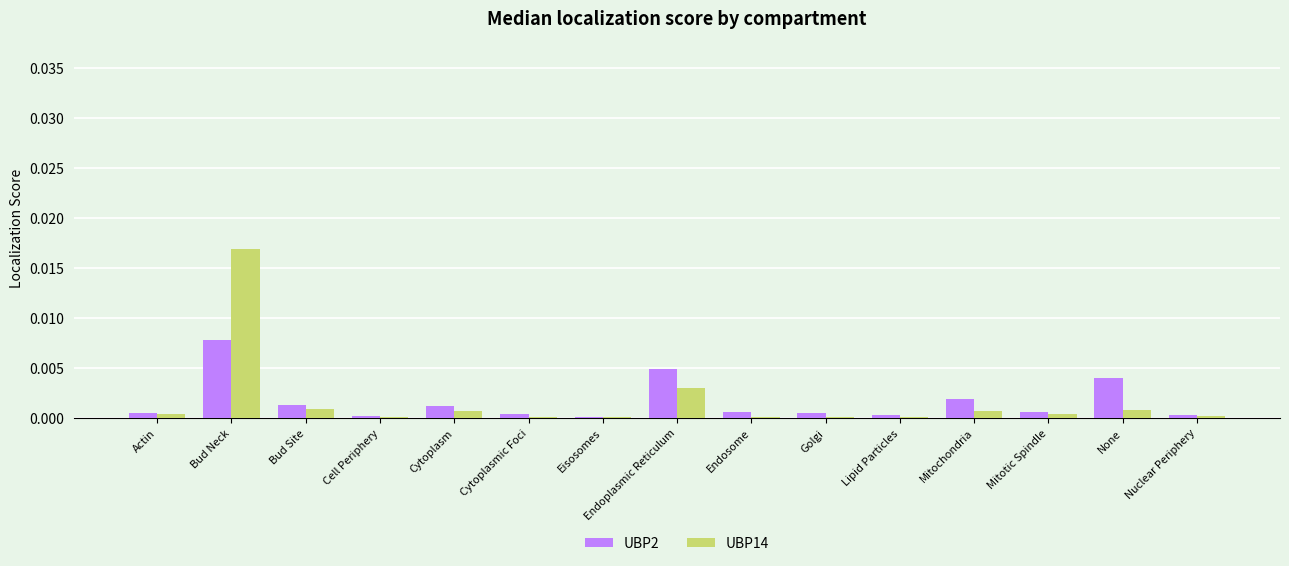

At which label does UBP14 reach its peak?

Bud Neck